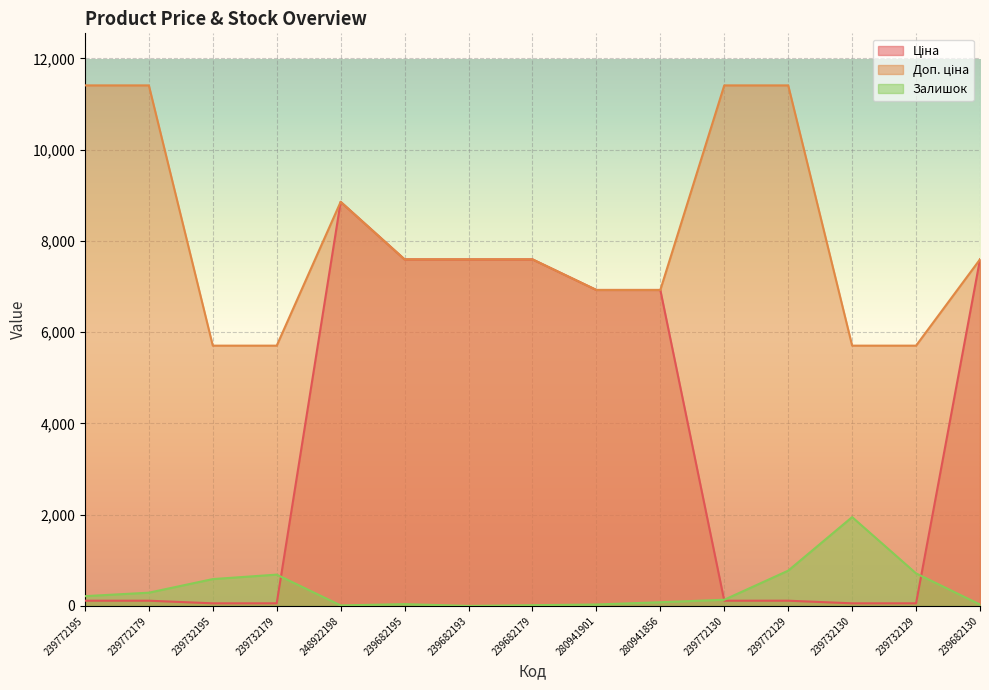

Reading right to left, extract all data points from this chart.

Ціна: 7596.5	57.0	57.0	114.1	114.1	6925.7	6925.7	7596.5	7596.5	7596.5	8856.7	57.0	57.0	114.1	114.1
Доп. ціна: 7596.5	5705.0	5705.0	11410.0	11410.0	6925.7	6925.7	7596.5	7596.5	7596.5	8856.7	5705.0	5705.0	11410.0	11410.0
Залишок: 30.0	713.0	1947.0	773.0	135.0	81.0	31.0	16.0	0.0	39.0	11.0	686.0	588.0	290.0	214.0